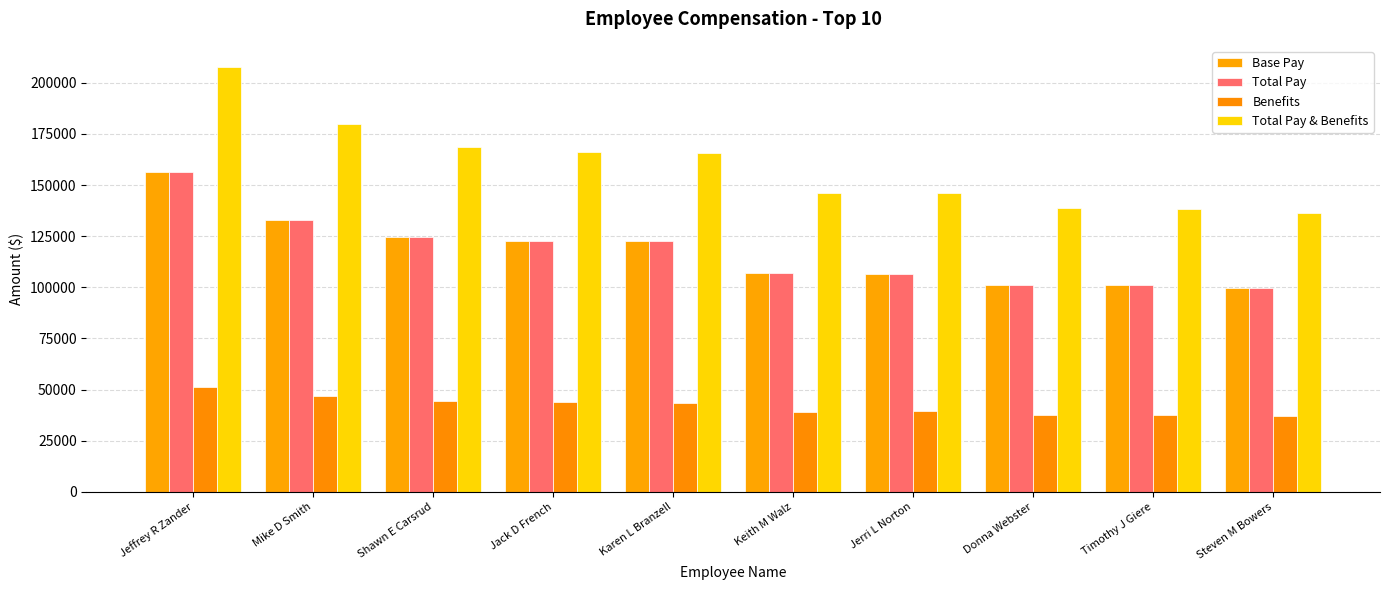

What is the spread (max minus min) of values at Mike D Smith?

132999.0